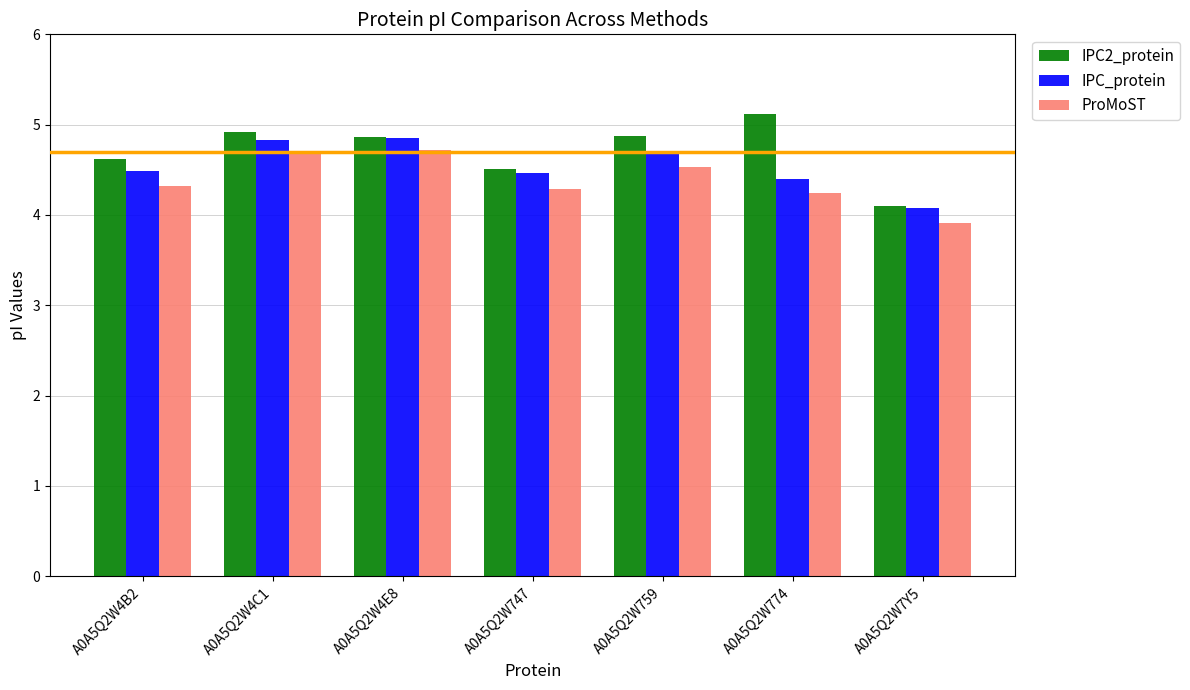

Is it true that IPC2_protein equals 6.2 at A0A5Q2W4B2?

False